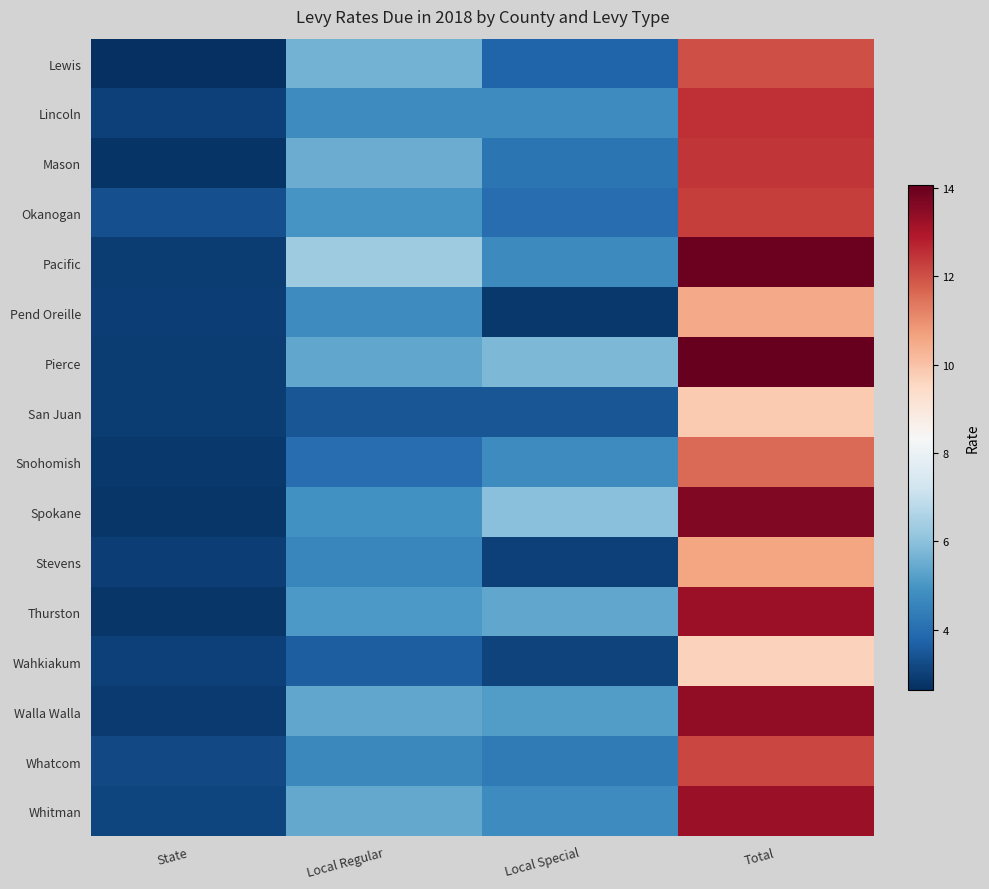

At how many categories does at least one series exceed 7?

1